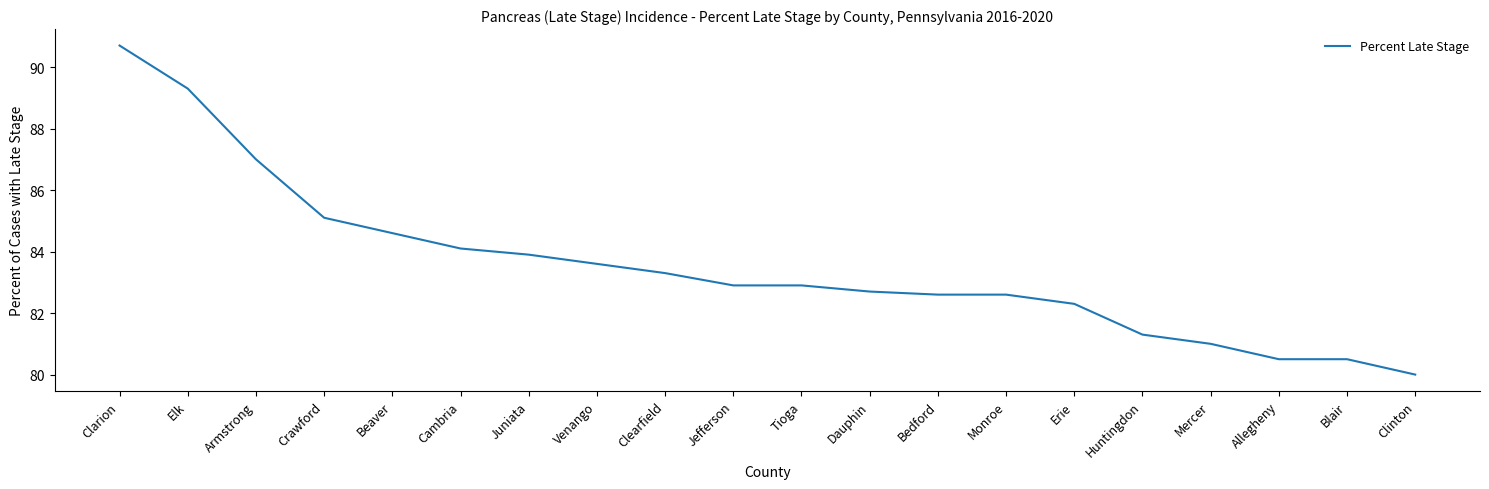

Reading left to right, extract all data points from this chart.

Clarion=90.7	Elk=89.3	Armstrong=87.0	Crawford=85.1	Beaver=84.6	Cambria=84.1	Juniata=83.9	Venango=83.6	Clearfield=83.3	Jefferson=82.9	Tioga=82.9	Dauphin=82.7	Bedford=82.6	Monroe=82.6	Erie=82.3	Huntingdon=81.3	Mercer=81.0	Allegheny=80.5	Blair=80.5	Clinton=80.0